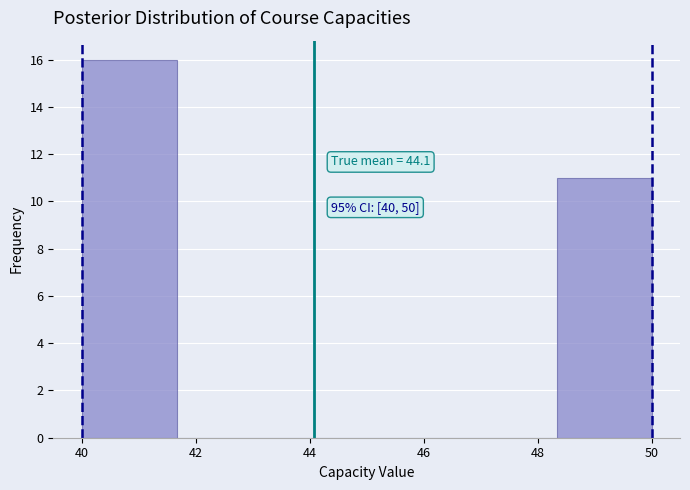

Over which range of the x-axis is the bar tallest?

40.0 to 41.6